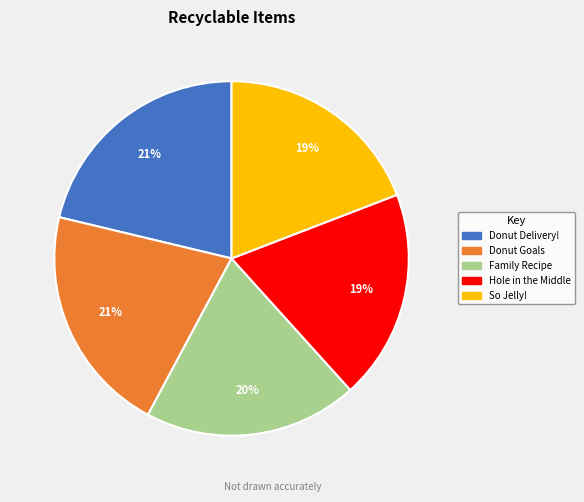

Is it true that Donut Delivery! is 21% of the pie?

True